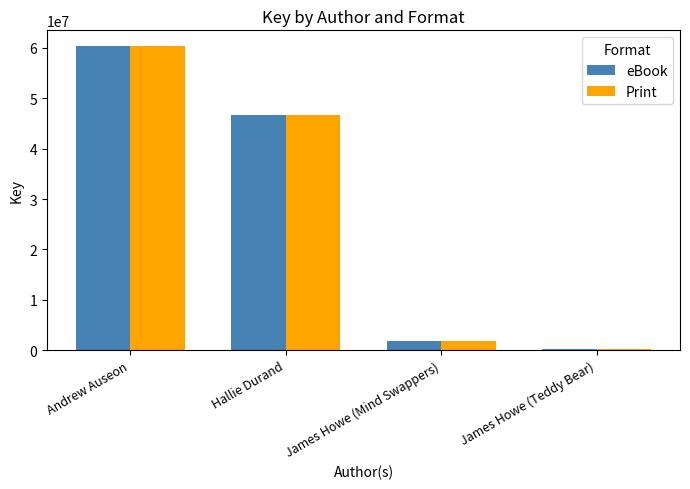

What is the label of the 4th bar from the left?

James Howe (Teddy Bear)